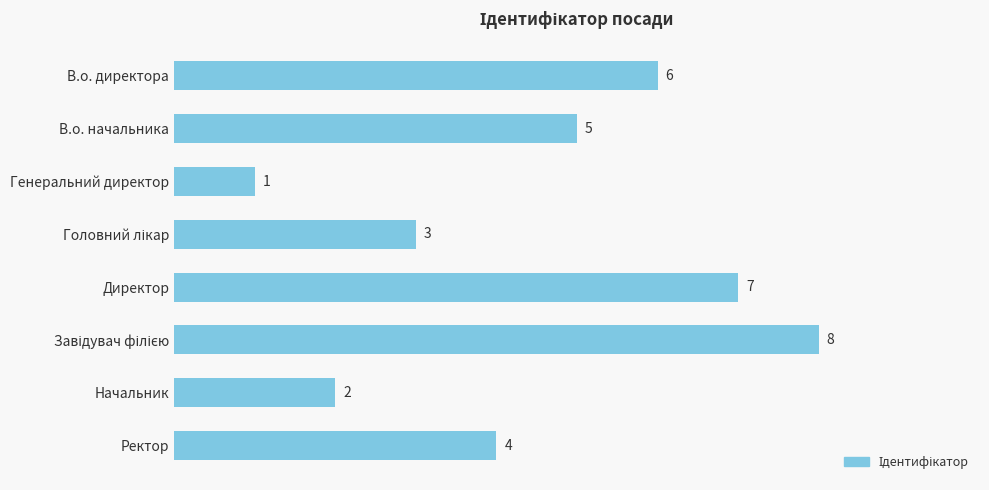

What is the change in value from В.о. начальника to Директор?

+2